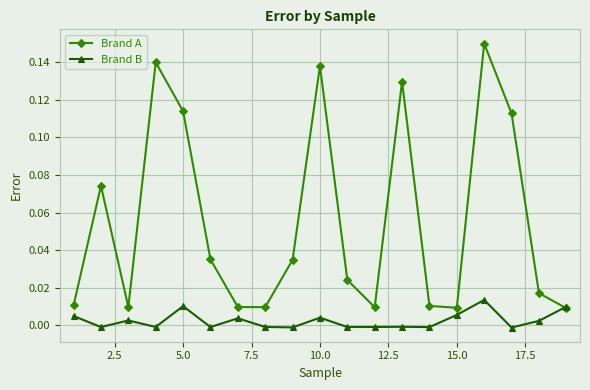

Which series has the largest range (max minus min)?

Brand A